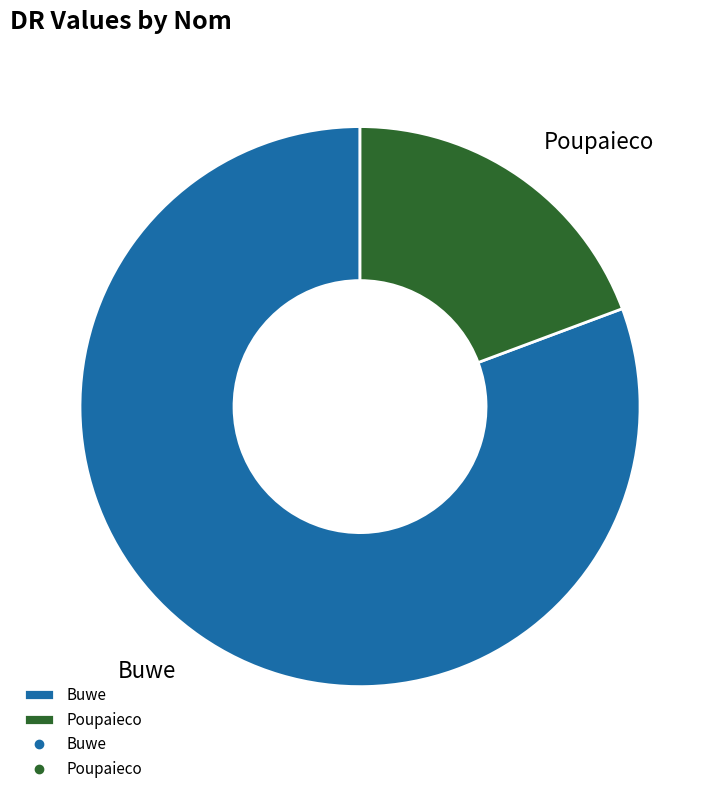

Which has a higher value, Poupaieco or Buwe?

Buwe